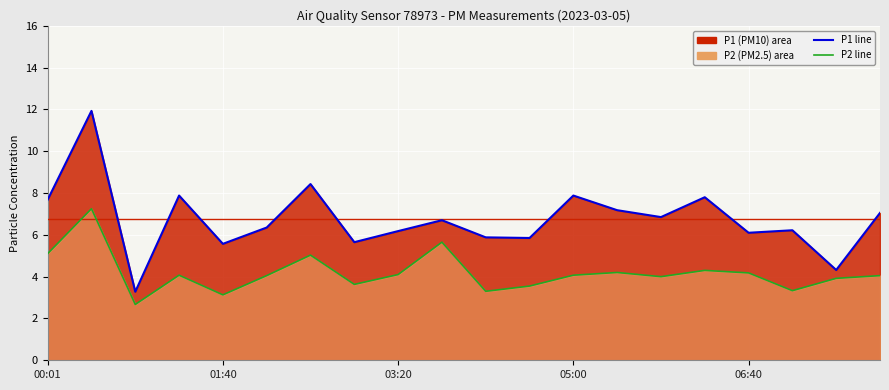

Which series has the largest range (max minus min)?

P1 line